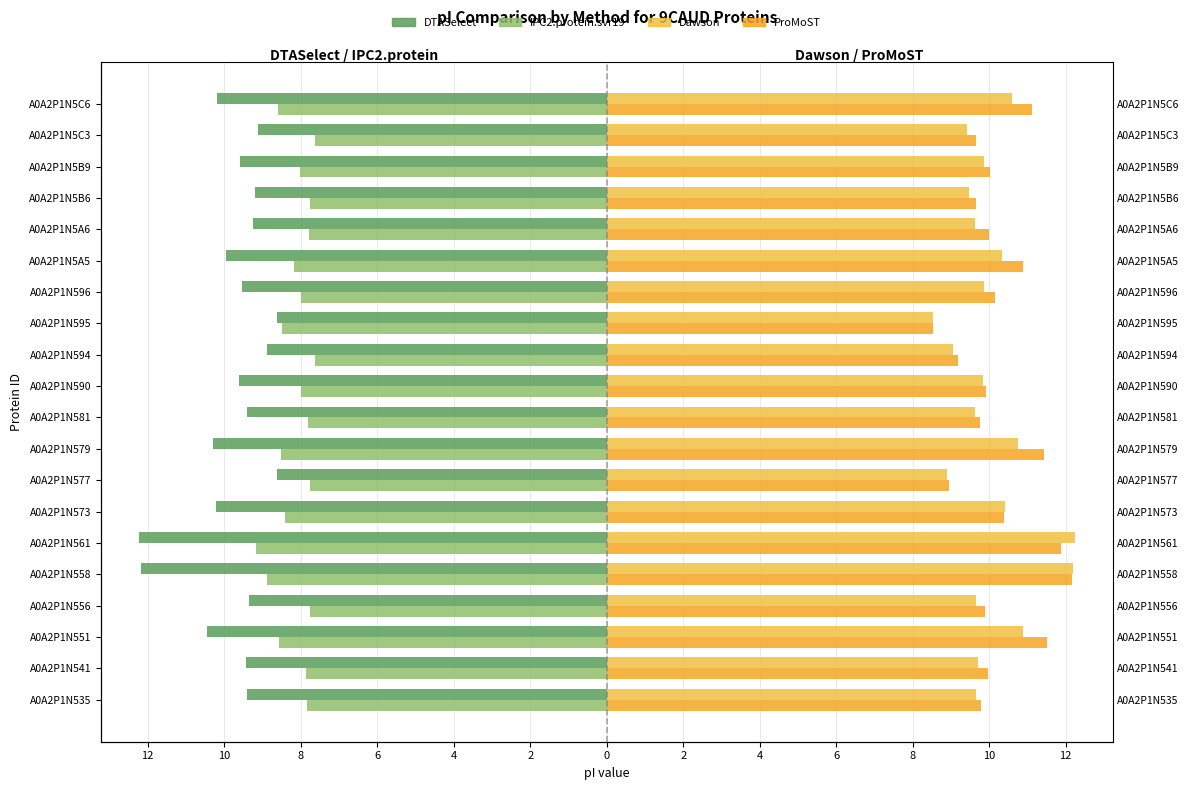

Count the number of data series in this chart.

4